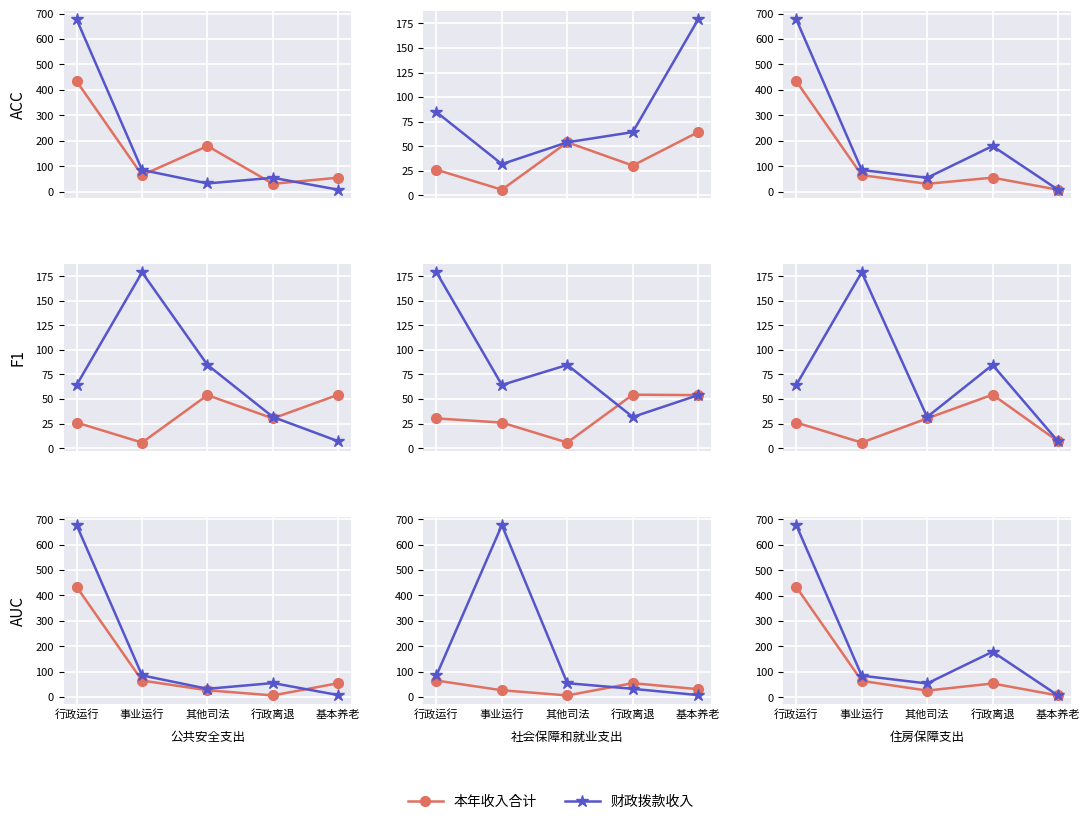

Rank the series at 行政运行 from highest to lowest value.

财政拨款收入, 本年收入合计